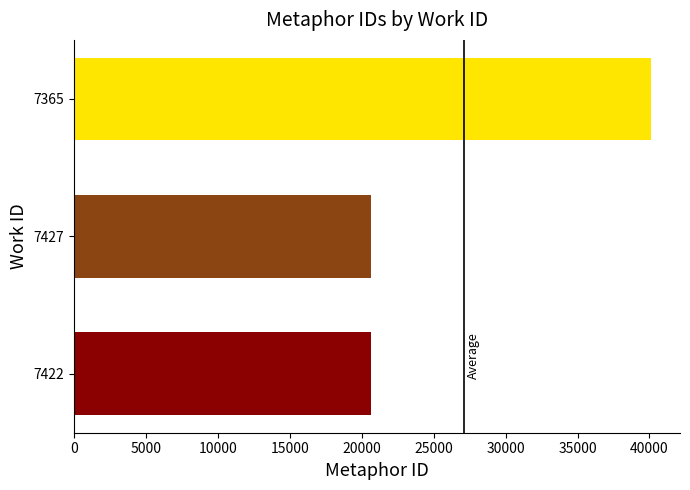

What is the change in value from 7365 to 7427?

-19500